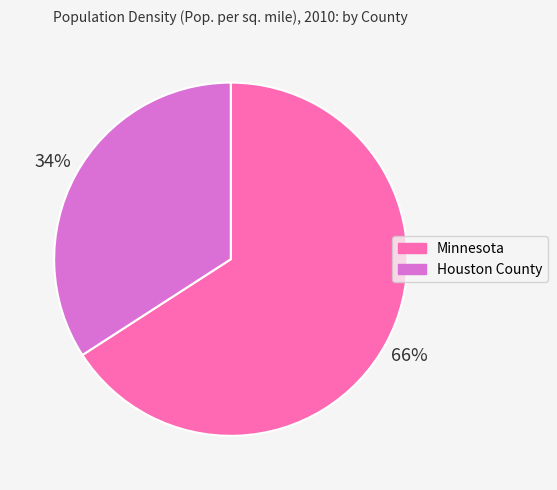

To the nearest percent, what is the combined percentage of Houston County and Minnesota?

100%